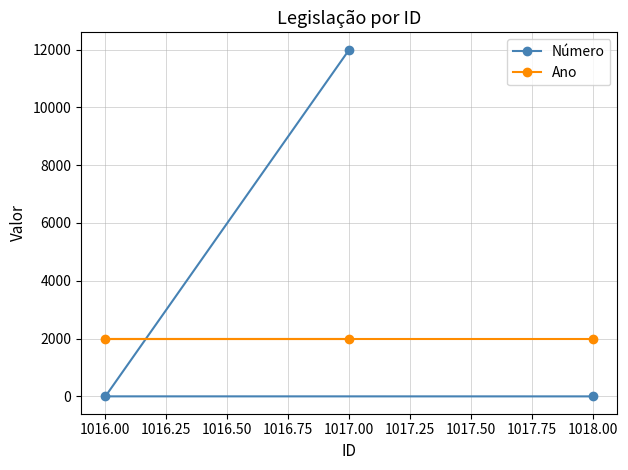

The value of Ano at 1017.00 is 1997. True or false?

True